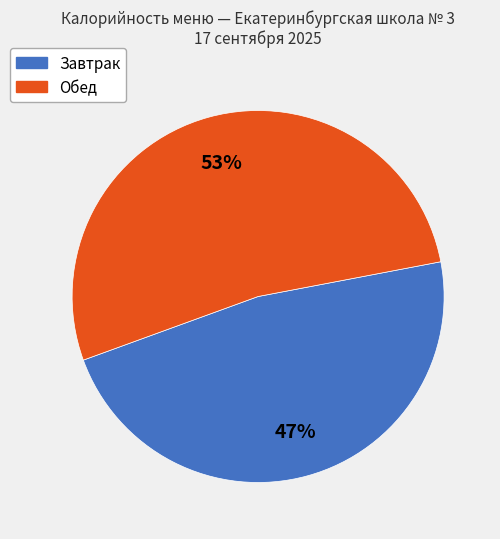

To the nearest percent, what is the average slice percentage?

50%